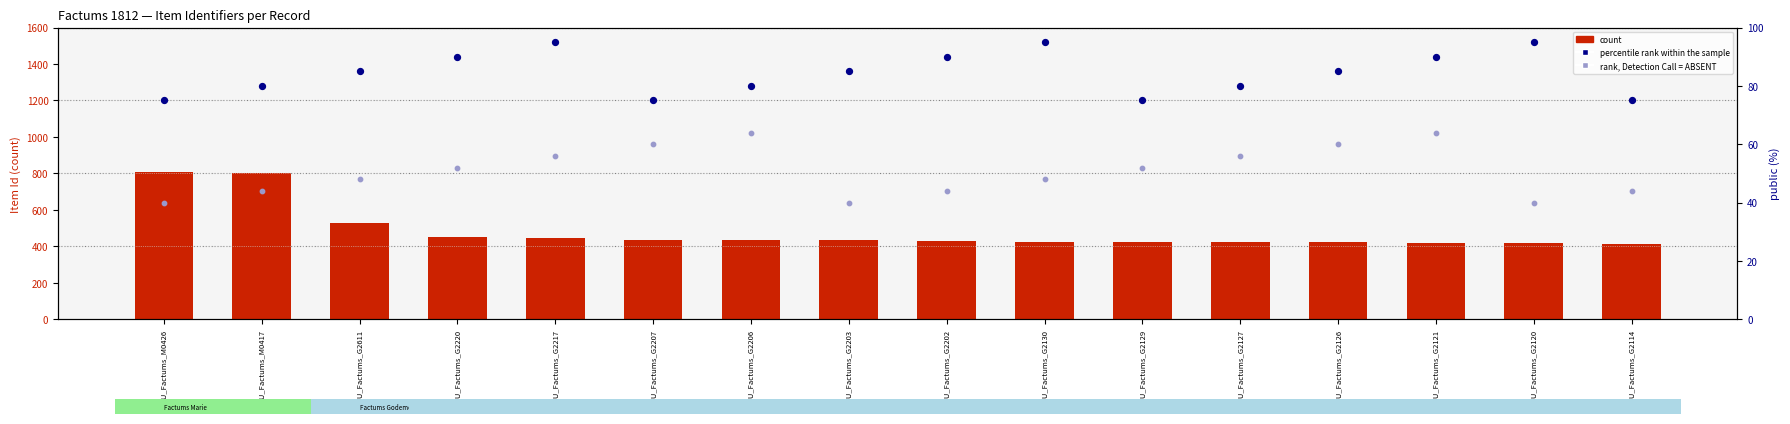

Which series has the largest Y range (max minus min)?

count